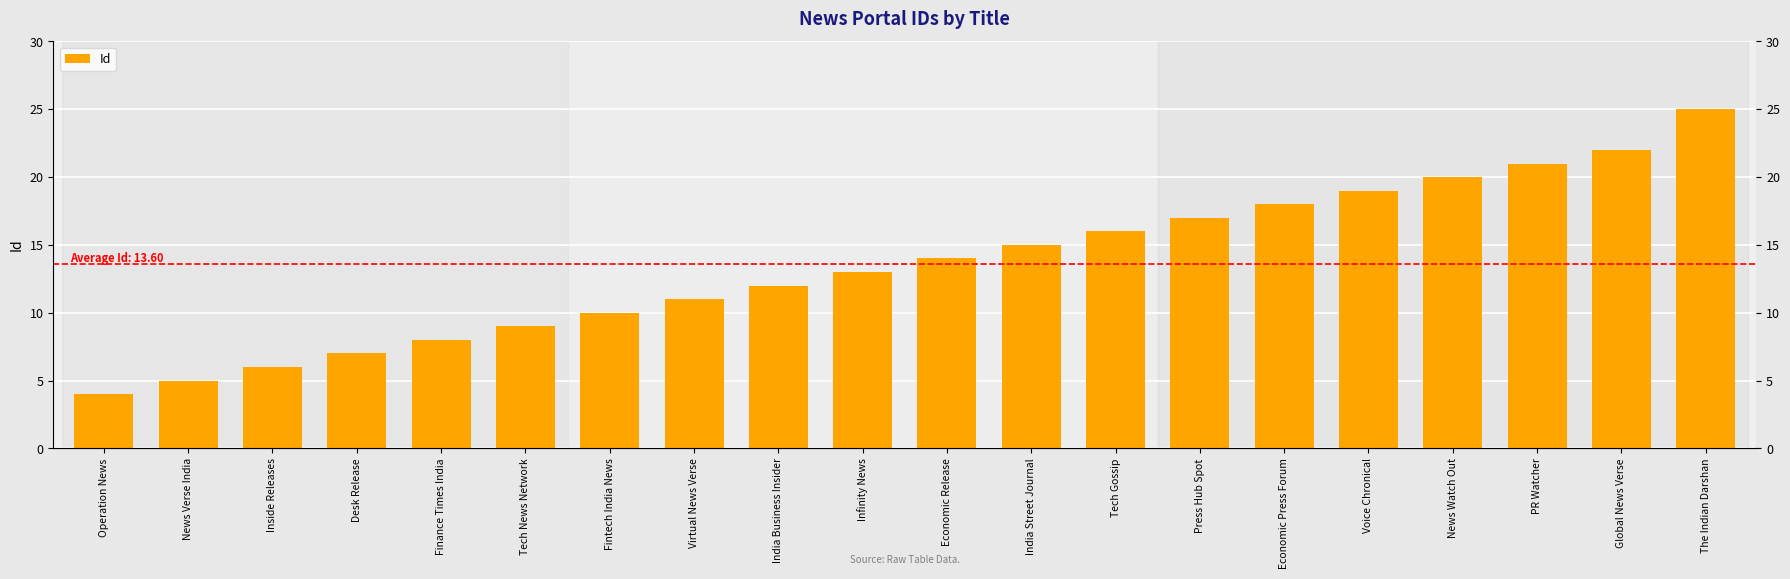

Rank the categories by value from highest to lowest.

The Indian Darshan, Global News Verse, PR Watcher, News Watch Out, Voice Chronical, Economic Press Forum, Press Hub Spot, Tech Gossip, India Street Journal, Economic Release, Infinity News, India Business Insider, Virtual News Verse, Fintech India News, Tech News Network, Finance Times India, Desk Release, Inside Releases, News Verse India, Operation News